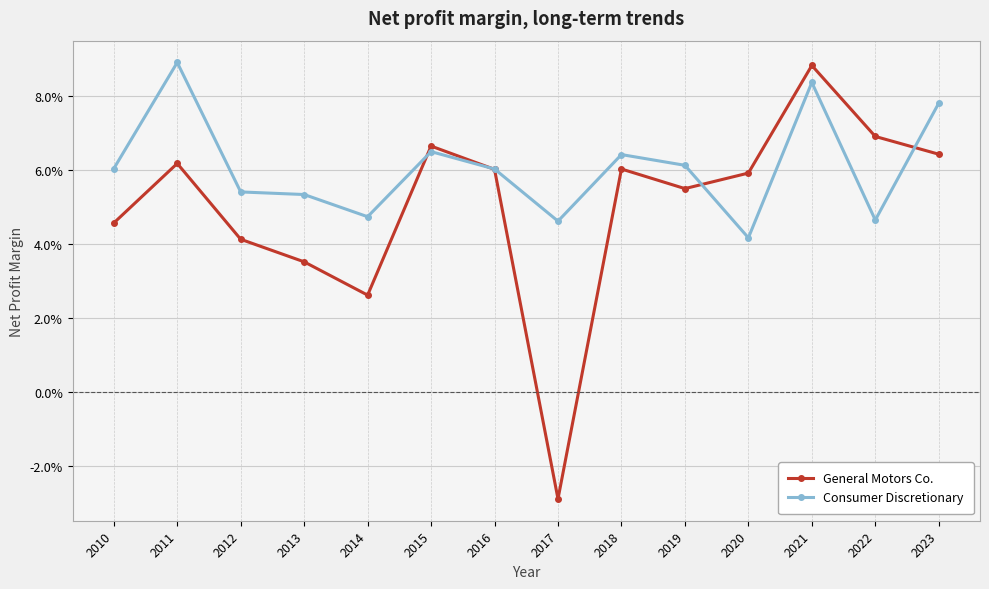

Which series changed the most between 2017 and 2018?

General Motors Co.